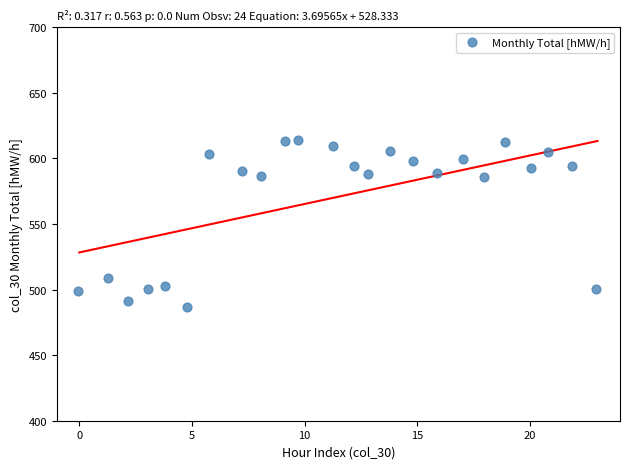

What is the range of Y values (max minus min)?

127.6